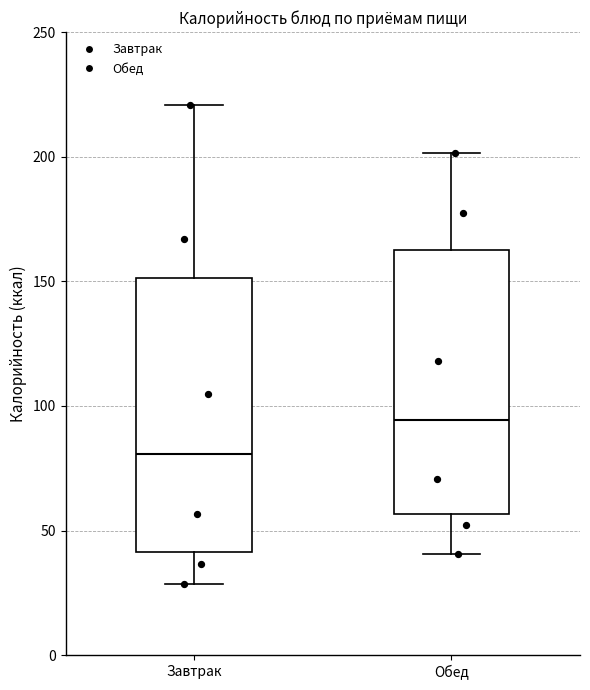

Which box's median line is the lowest?

Завтрак